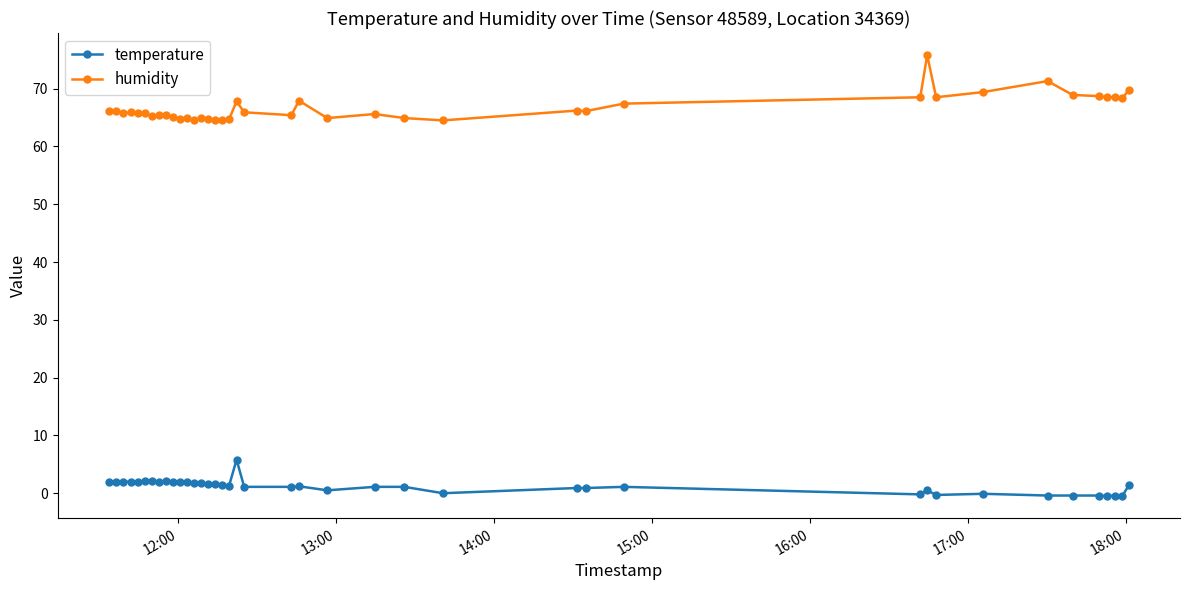

What is the sum of all humidity values?

2666.8